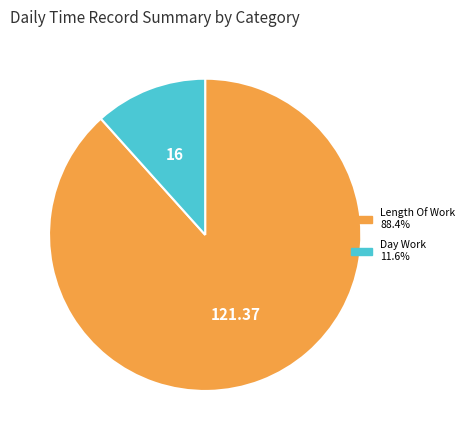

Does any single category account for the majority?

Yes